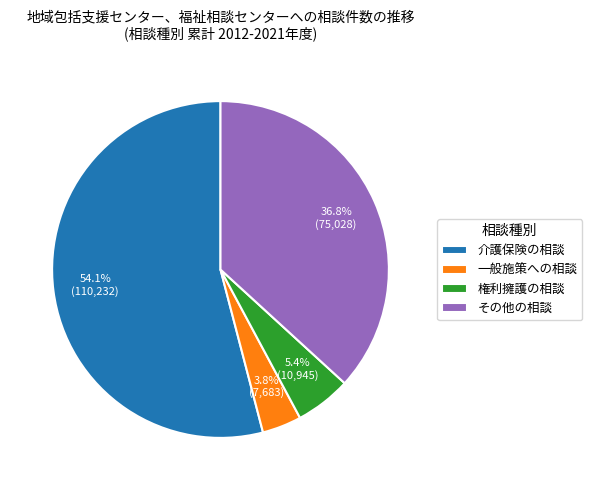

Count the number of slices in the pie.

4